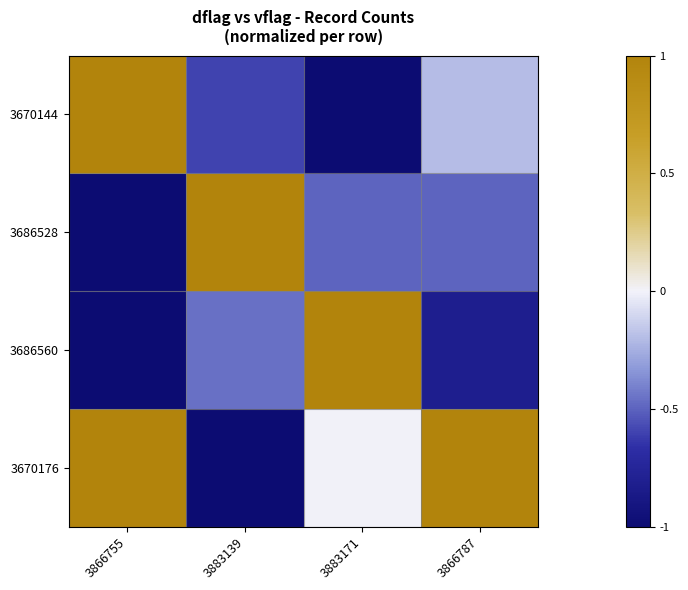

Reading left to right, what are all the values shown in this chart?

3670144: 3866755=1.0	3883139=-0.6	3883171=-1.0	3866787=-0.2
3686528: 3866755=-1.0	3883139=1.0	3883171=-0.5	3866787=-0.5
3686560: 3866755=-1.0	3883139=-0.5	3883171=1.0	3866787=-0.8
3670176: 3866755=1.0	3883139=-1.0	3883171=0.0	3866787=1.0